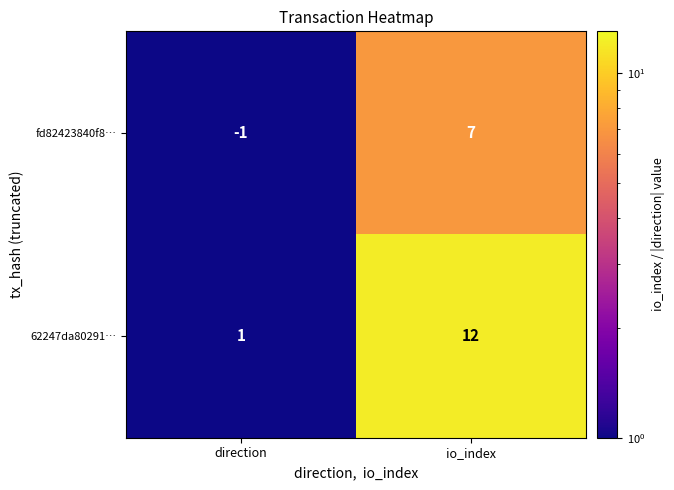

Which category has the lowest value in the fd82423840f8… series?

direction